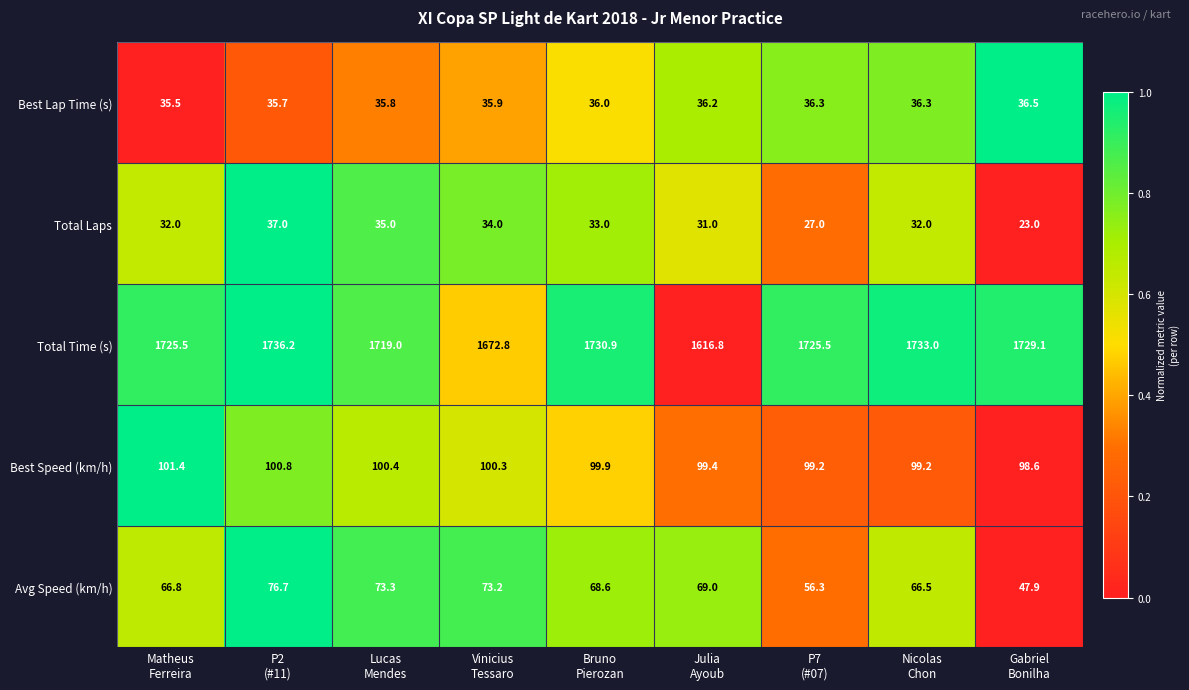

What is the average value of the Best Speed (km/h) series?

99.9